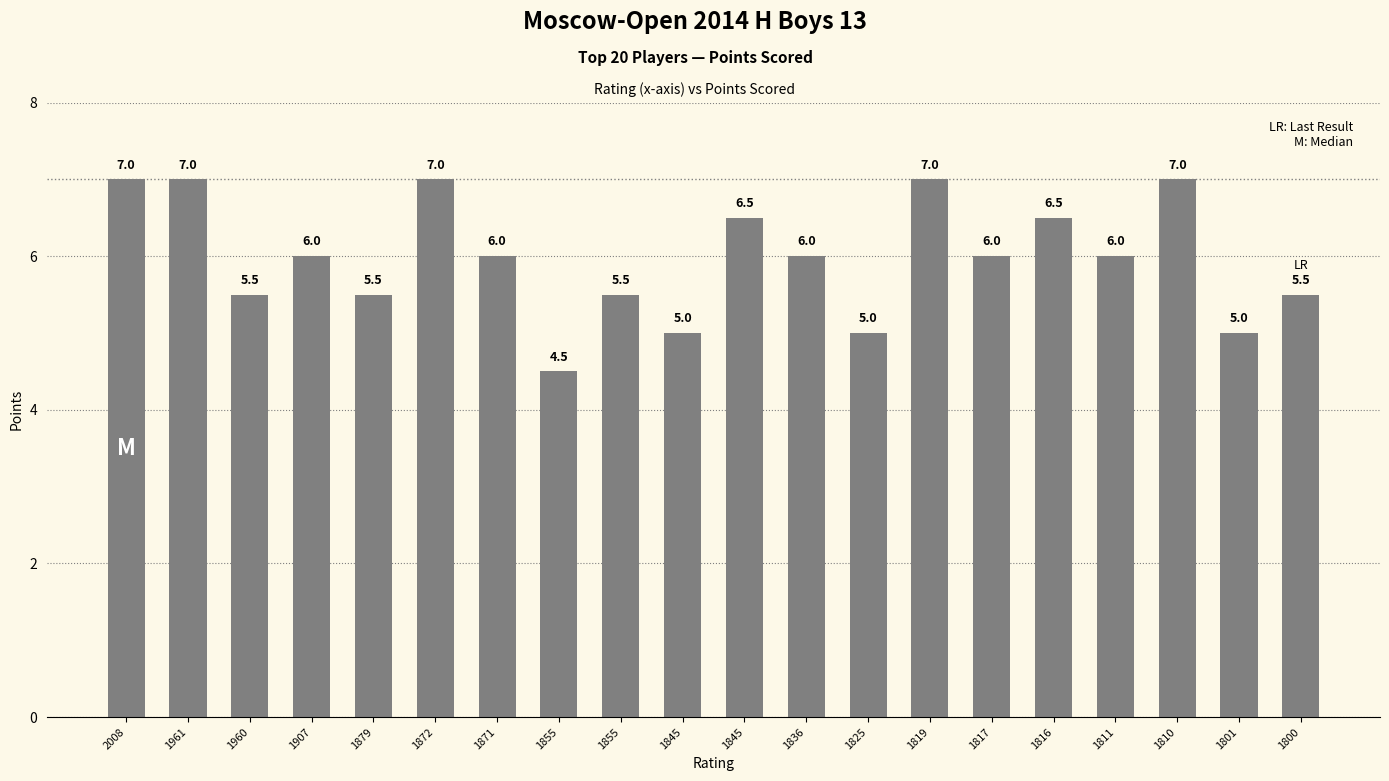

How many bars are there in total?

20